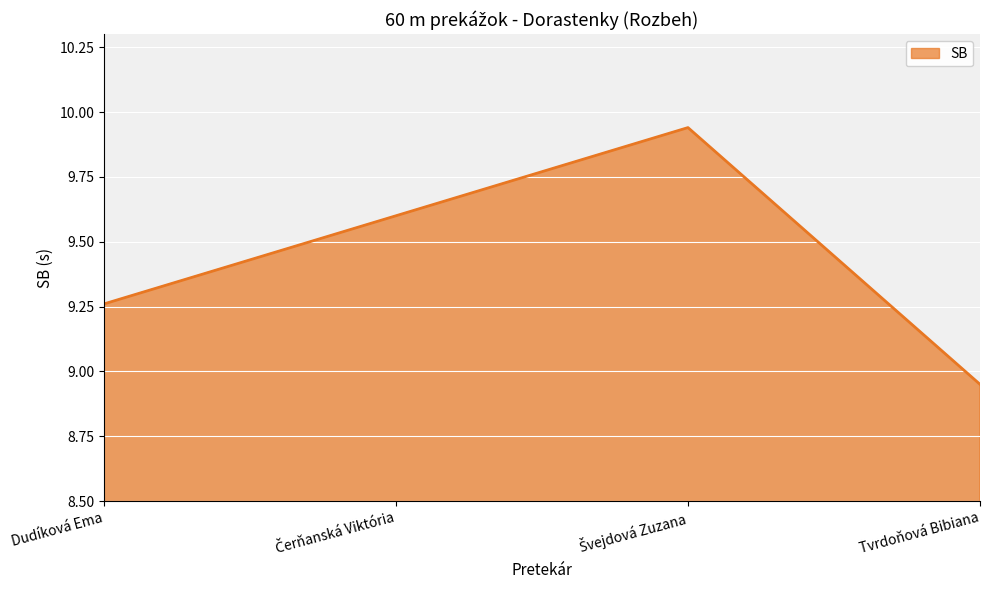

Which category has the lowest value across all series?

Tvrdoňová Bibiana